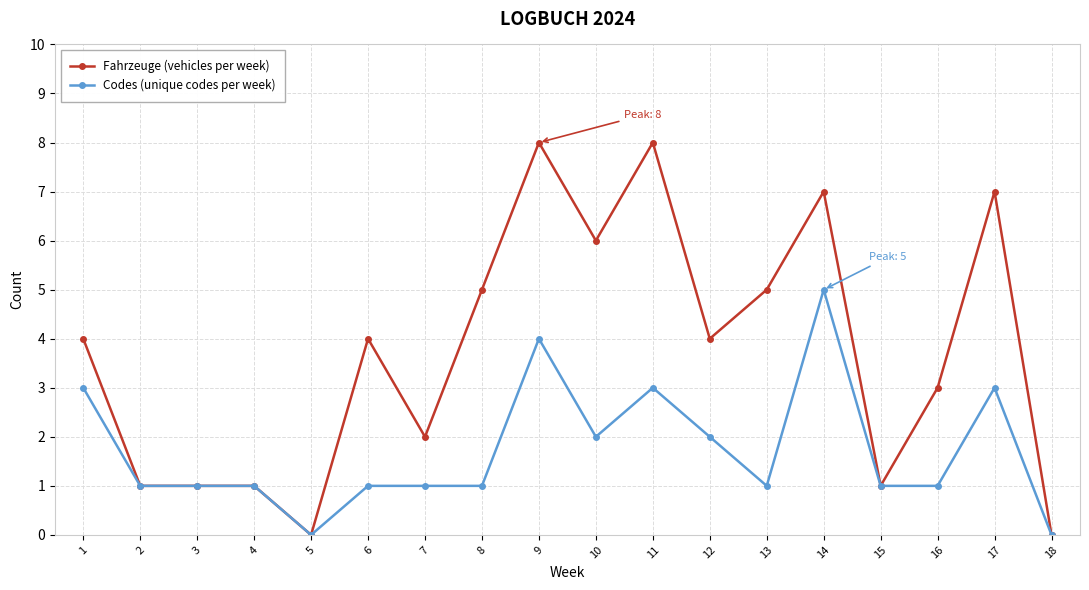

What is the sum of the Codes (unique codes per week) values at 1 and 6?

4